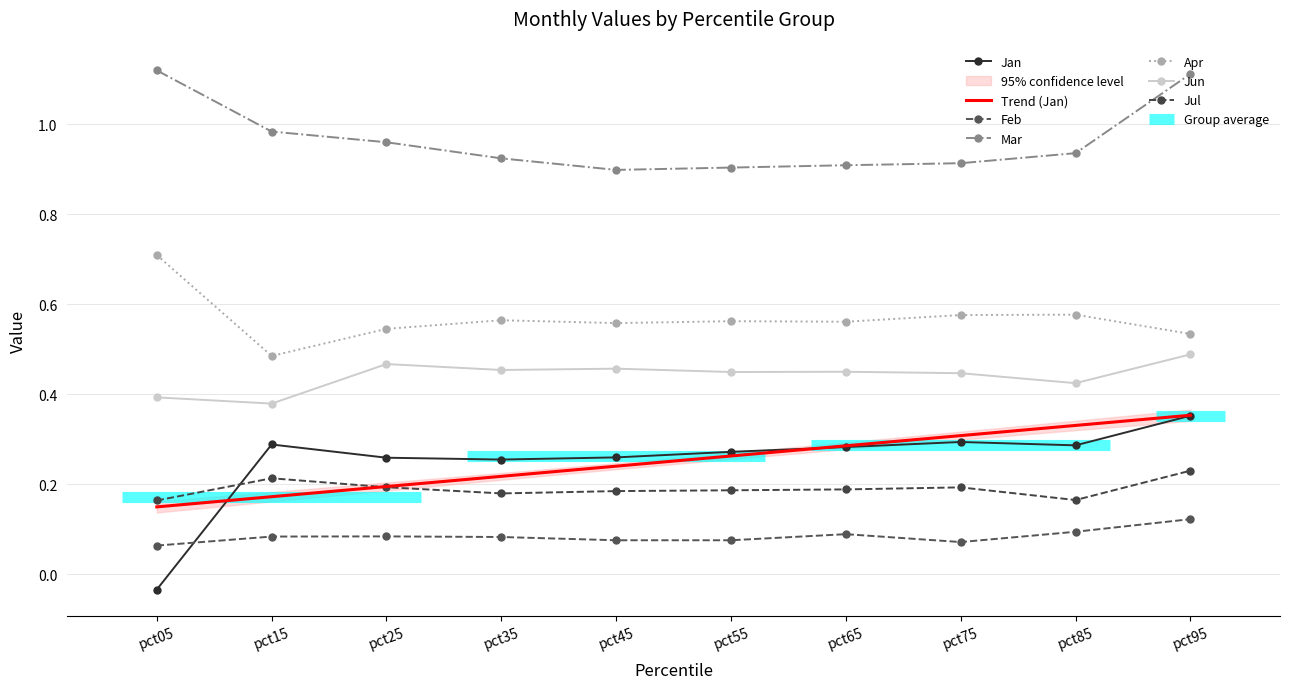

True or false: Feb and Apr cross at least once.

False